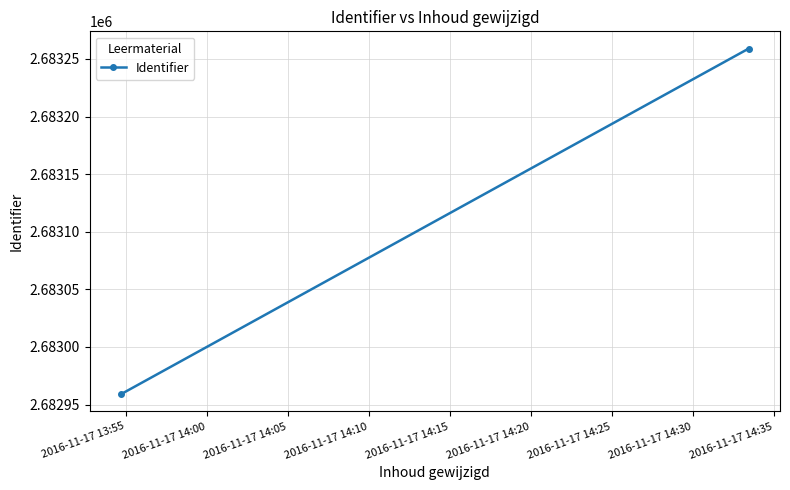

Count the values in the range 2682959 to 2683259.

2